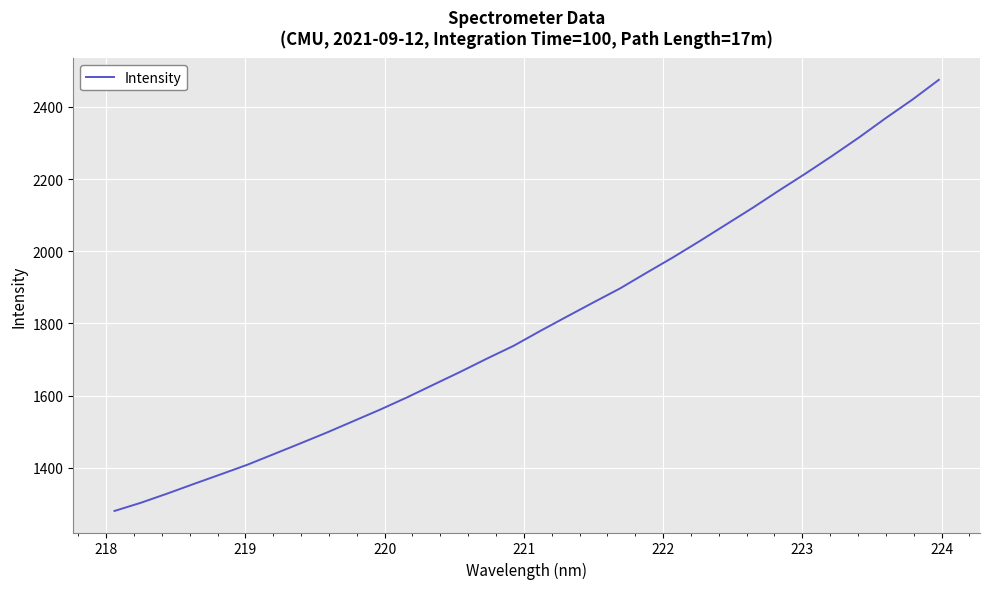

What is the smallest value displayed?

1280.0